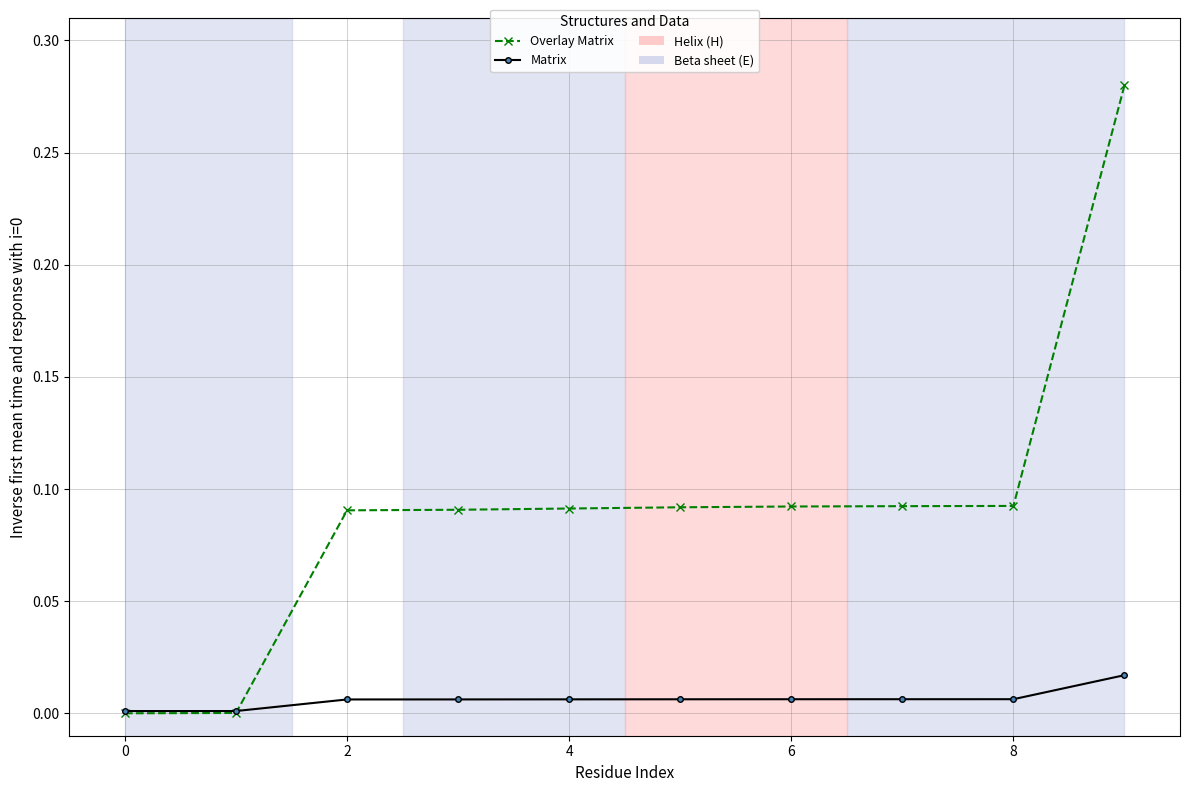

List the series in order of their overall mean, lowest first.

Matrix, Overlay Matrix